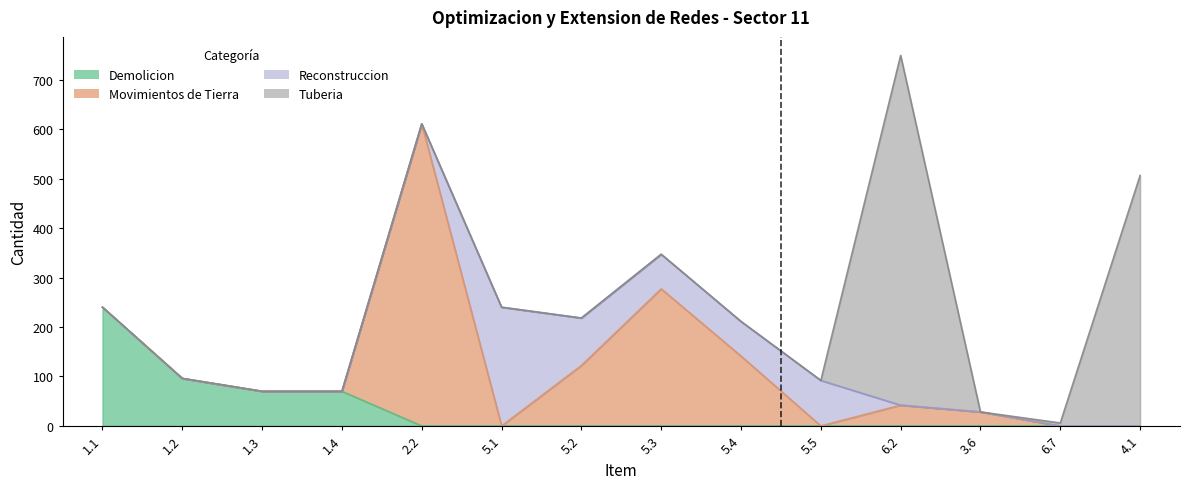

Rank the categories by Movimientos de Tierra value from highest to lowest.

2.2, 5.3, 5.4, 5.2, 6.2, 3.6, 1.1, 1.2, 1.3, 1.4, 5.1, 5.5, 6.7, 4.1